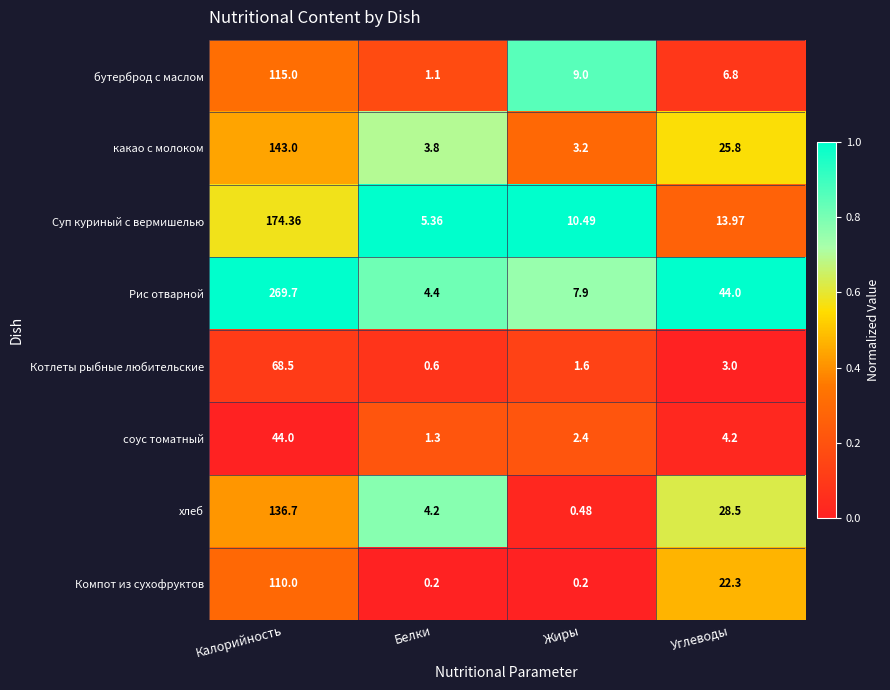

Where does the Суп куриный с вермишелью series first go above 13?

Калорийность